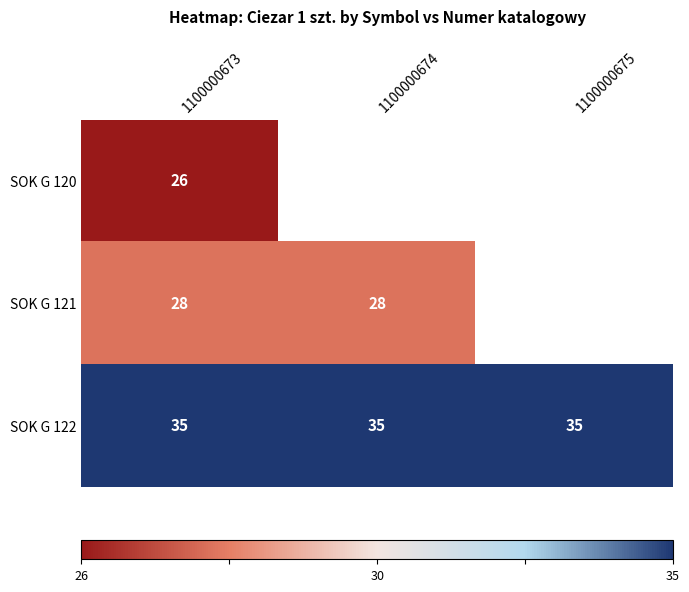

Which category has the highest value across all series?

1100000673